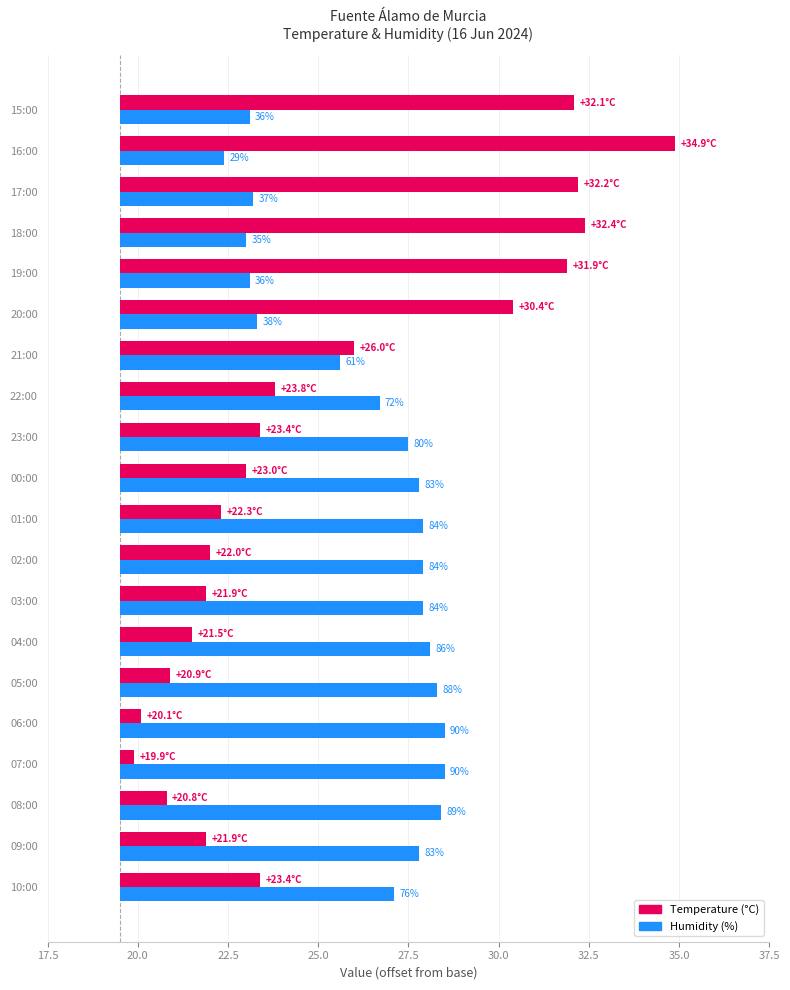

Which series has the largest total across all categories?

Humidity (%)